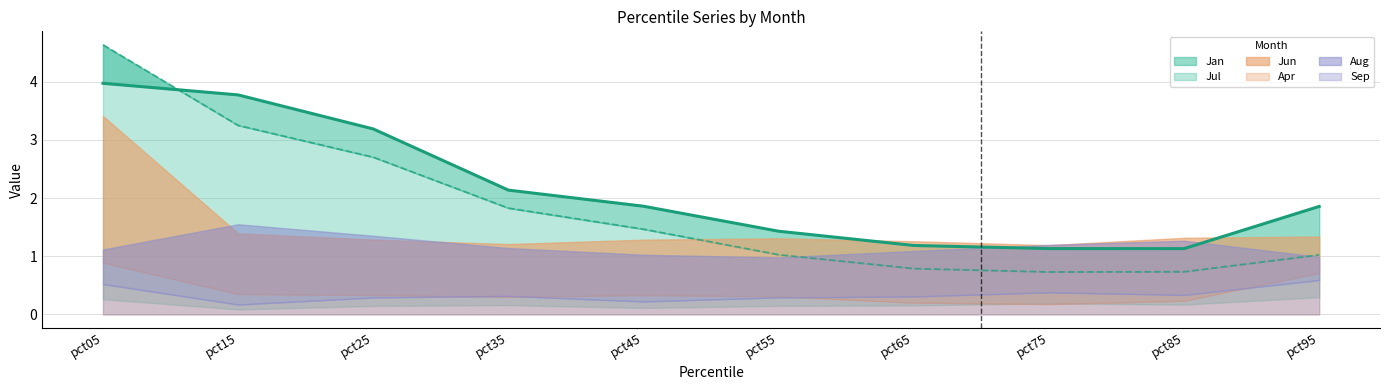

Where is the first local minimum for Jul?

pct75